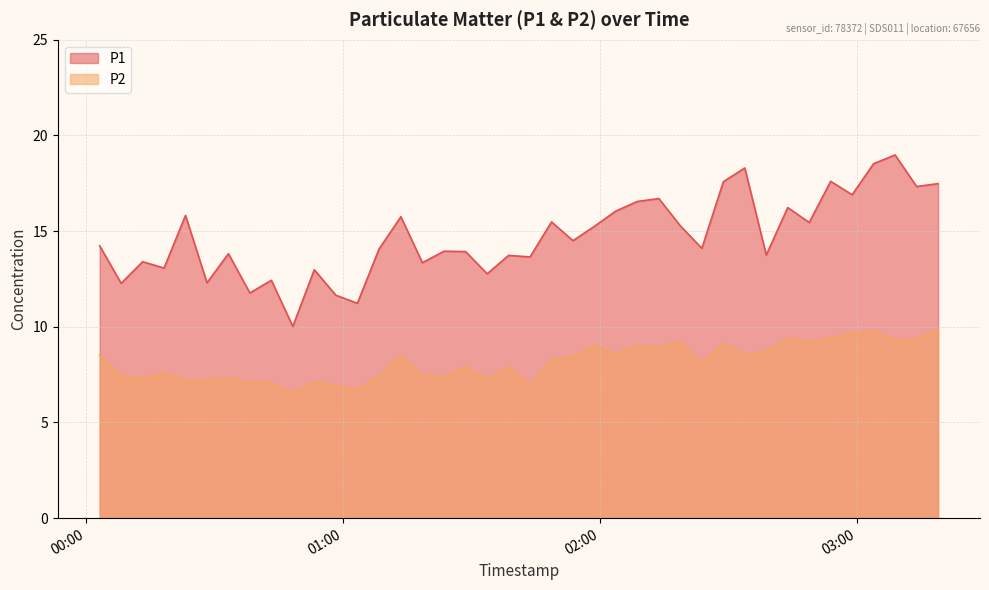

Read the P1 value at 2023-09-07T02:48:47.

15.4